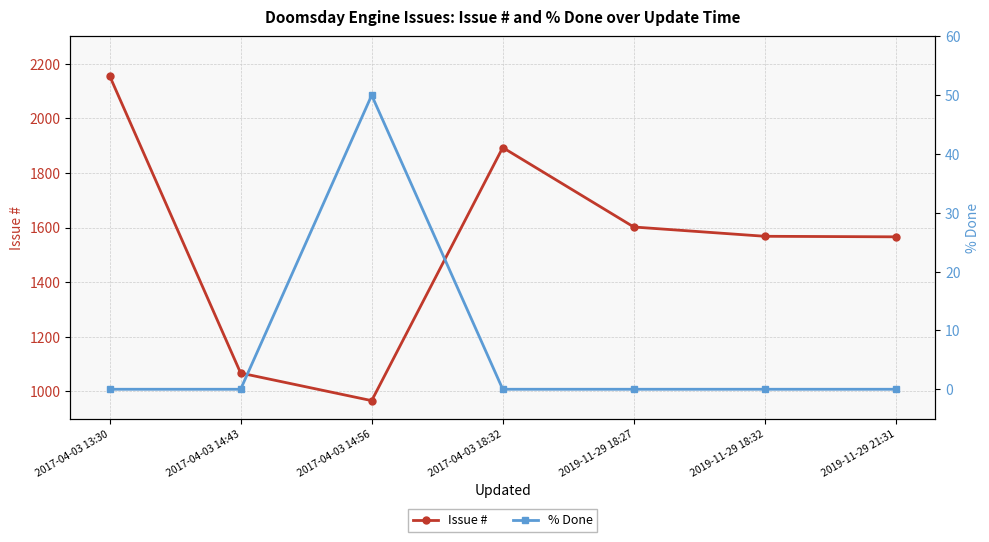

Rank the categories by Issue # value from lowest to highest.

2017-04-03 14:56, 2017-04-03 14:43, 2019-11-29 21:31, 2019-11-29 18:32, 2019-11-29 18:27, 2017-04-03 18:32, 2017-04-03 13:30